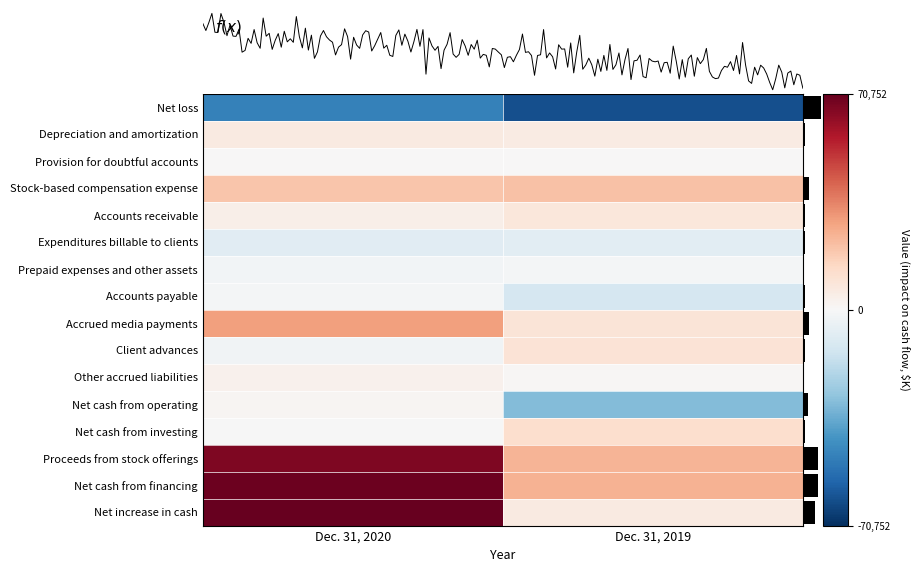

Reading left to right, list all the values displayed in this chart.

Net loss: Dec. 31, 2020=-47876	Dec. 31, 2019=-62078
Depreciation and amortization: Dec. 31, 2020=6407	Dec. 31, 2019=5947
Provision for doubtful accounts: Dec. 31, 2020=293	Dec. 31, 2019=51
Stock-based compensation expense: Dec. 31, 2020=19539	Dec. 31, 2019=20657
Accounts receivable: Dec. 31, 2020=4393	Dec. 31, 2019=7739
Expenditures billable to clients: Dec. 31, 2020=-8079	Dec. 31, 2019=-7591
Prepaid expenses and other assets: Dec. 31, 2020=-1726	Dec. 31, 2019=-1622
Accounts payable: Dec. 31, 2020=-1382	Dec. 31, 2019=-11718
Accrued media payments: Dec. 31, 2020=29210	Dec. 31, 2019=9135
Client advances: Dec. 31, 2020=-2584	Dec. 31, 2019=9554
Other accrued liabilities: Dec. 31, 2020=3311	Dec. 31, 2019=1006
Net cash from operating: Dec. 31, 2020=1433	Dec. 31, 2019=-30432
Net cash from investing: Dec. 31, 2020=-119	Dec. 31, 2019=11961
Proceeds from stock offerings: Dec. 31, 2020=66278	Dec. 31, 2019=23851
Net cash from financing: Dec. 31, 2020=69438	Dec. 31, 2019=24615
Net increase in cash: Dec. 31, 2020=70752	Dec. 31, 2019=6144